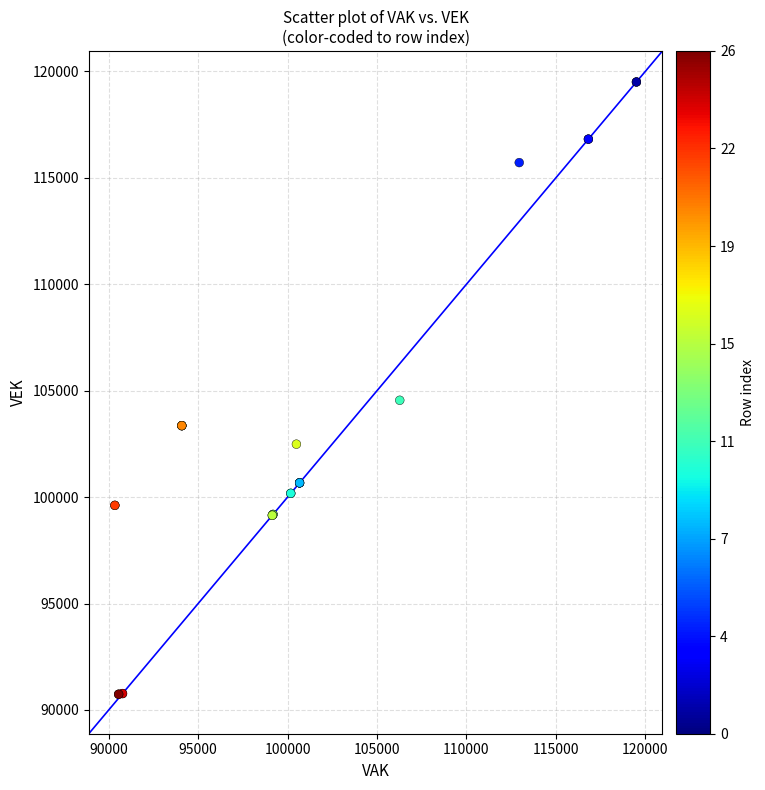

What Y value in the scatter plot is closest to 105123?

104552